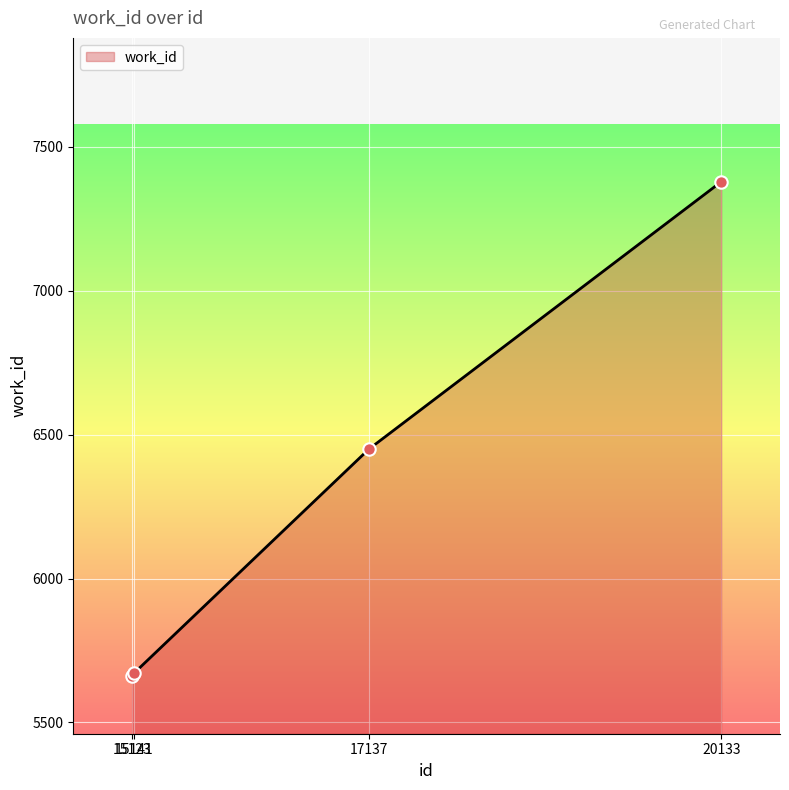

Between 20133 and 15141, which is larger?

20133